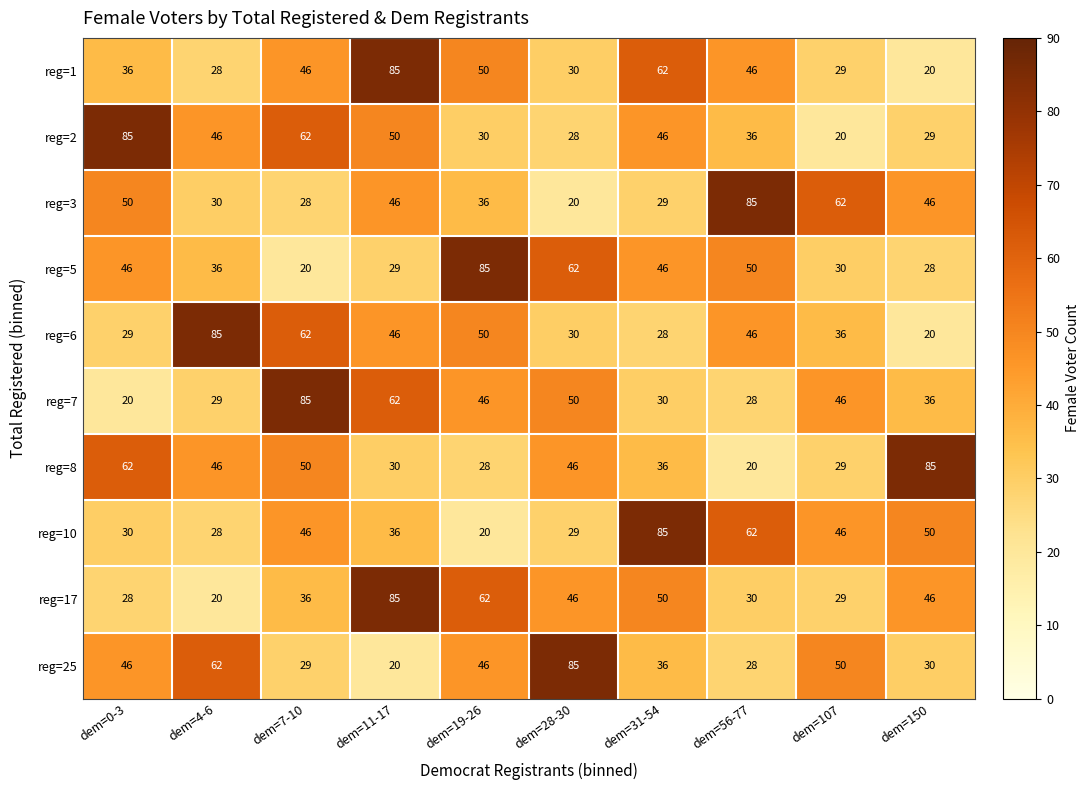

What is the total value across all series at dem=0-3?

432